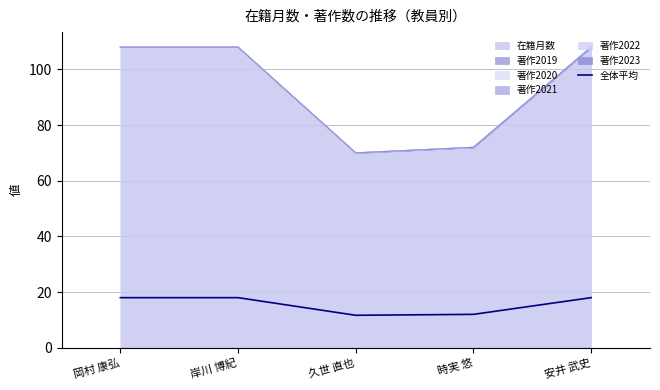

Reading left to right, list all the values displayed in this chart.

岡村 康弘=18.0	岸川 博紀=18.0	久世 直也=11.7	時実 悠=12.0	安井 武史=18.0